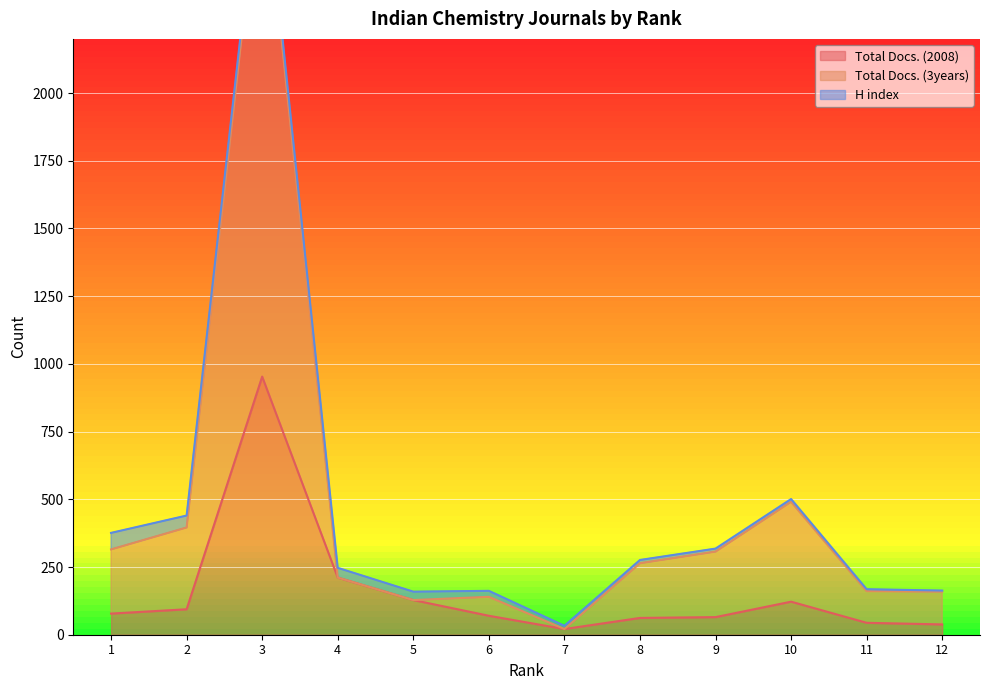

At which label is Total Docs. (3years) closest to 1451?

10